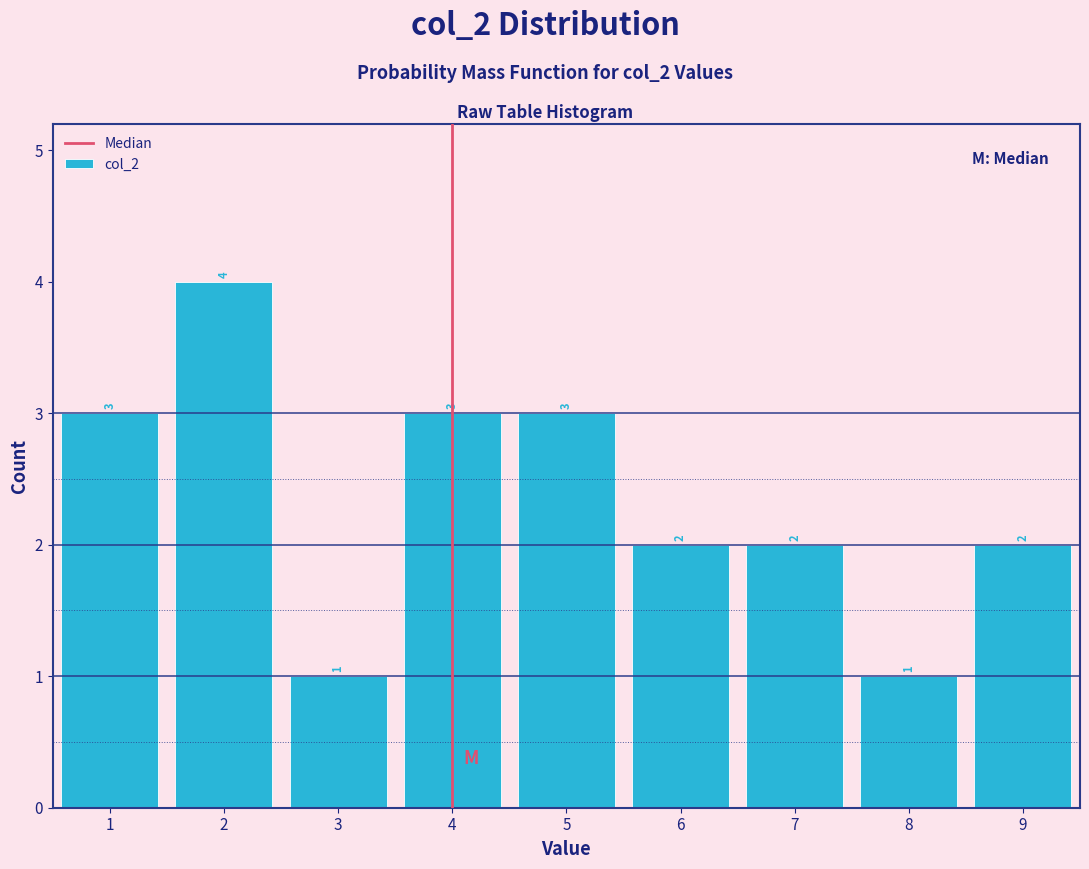

How tall is the bar that spans 4.5 to 5.5 on the x-axis?

3